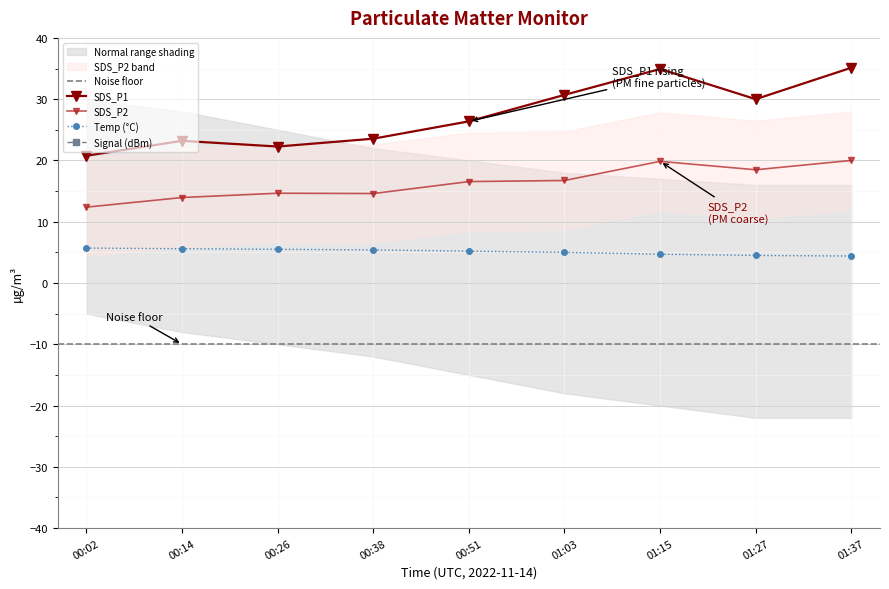

What is the sum of all Temp values?

46.0